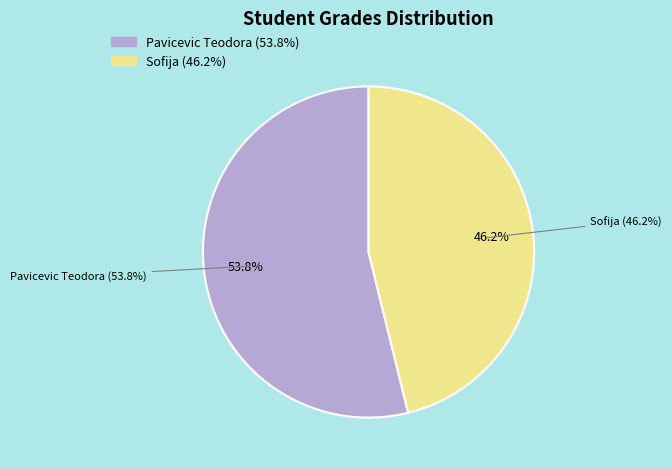

What percentage is NOT represented by Sofija?

53.8%